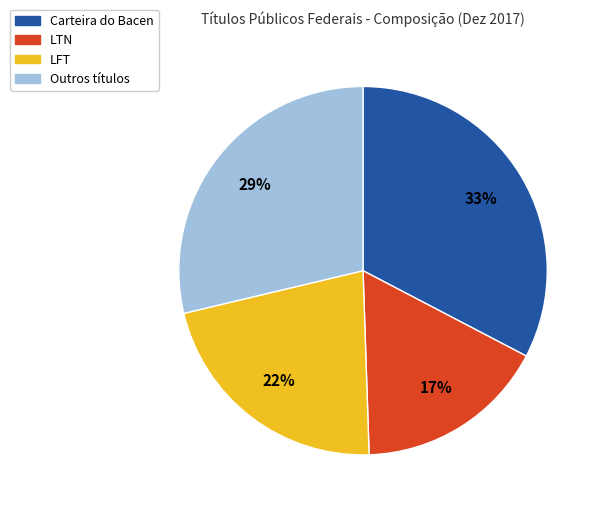

What percentage is the LTN slice, to the nearest percent?

17%